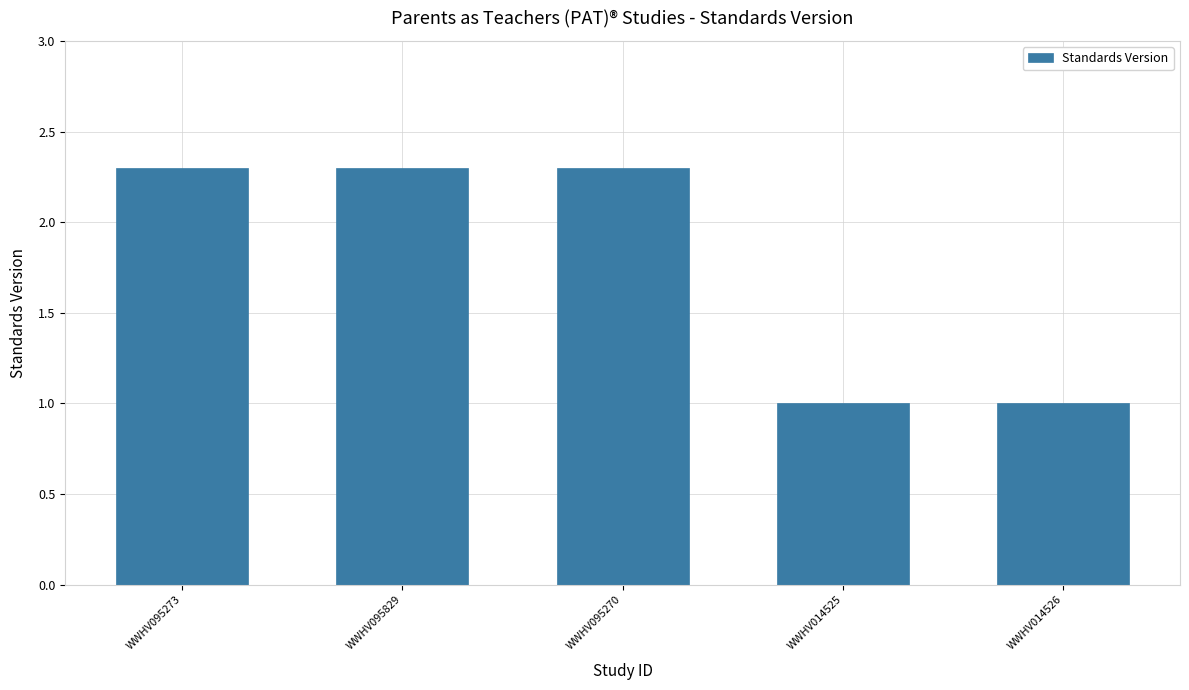

Read the value at WWHV095270.

2.3